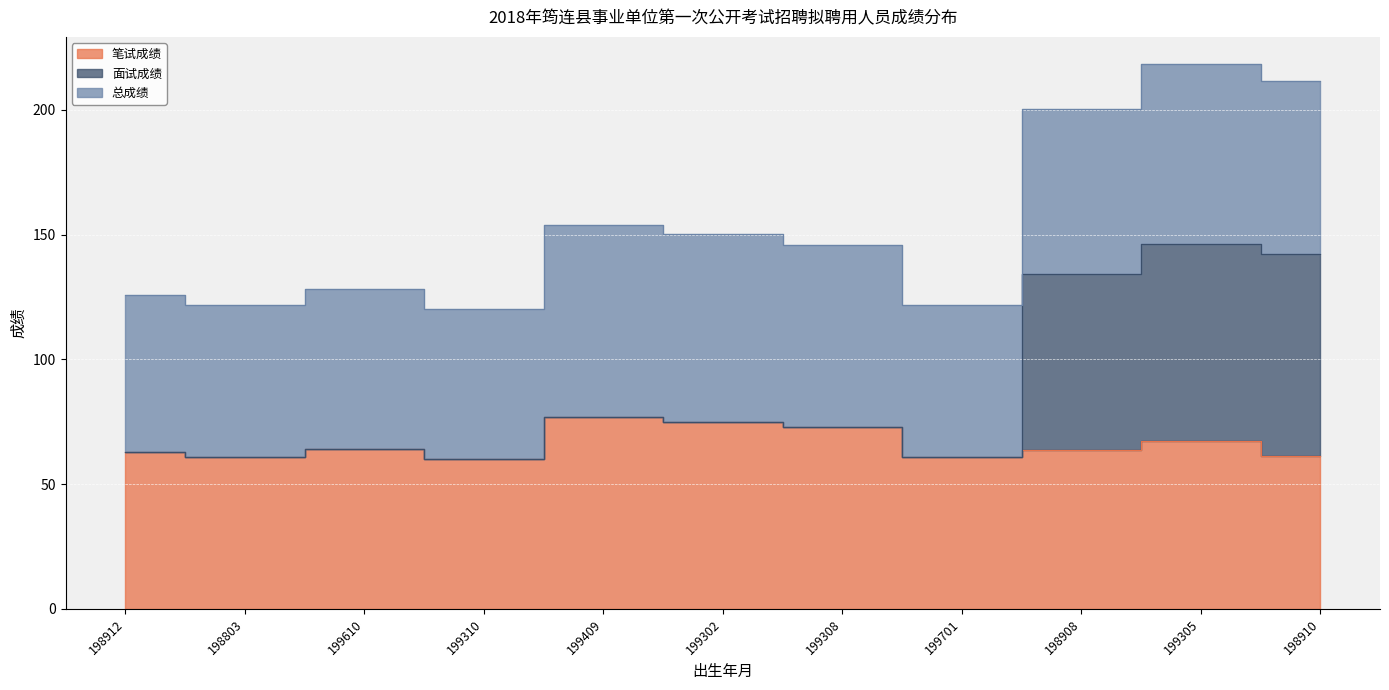

What is the difference between the 面试成绩 values at 199310 and 199701?

0.6